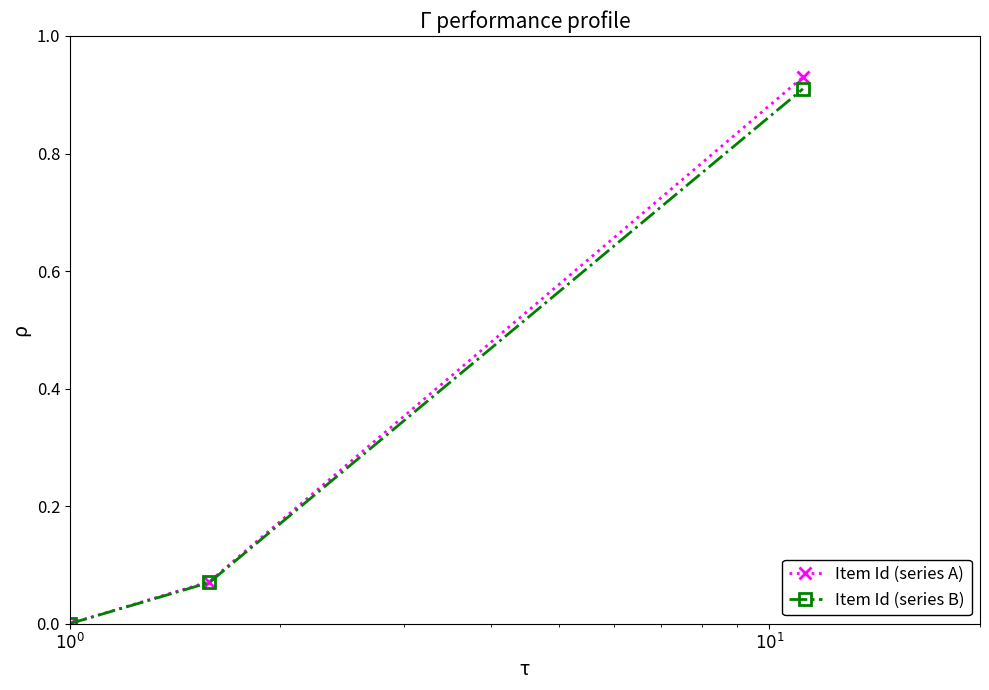

Which series has the largest range (max minus min)?

Item Id (series A)